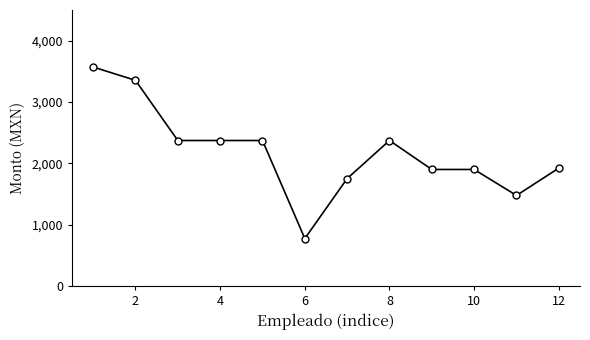

Reading left to right, list all the values displayed in this chart.

3570.4	3353.5	2372.2	2372.2	2372.2	773.6	1751.7	2372.2	1900.0	1900.0	1476.5	1922.9